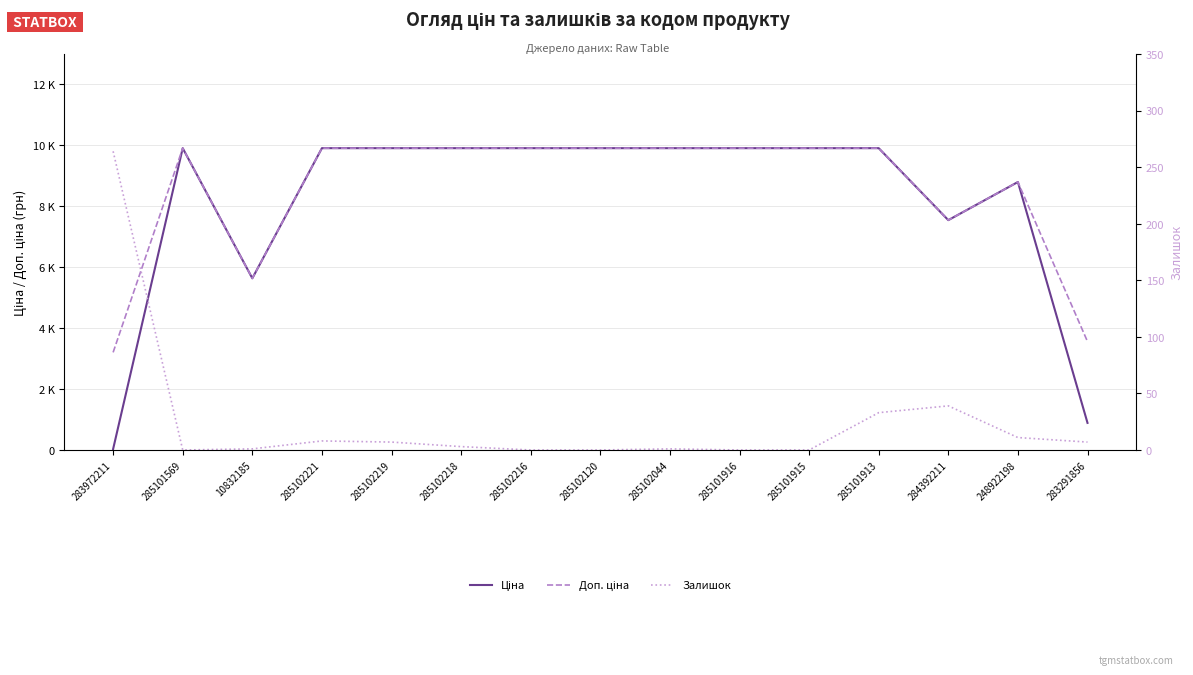

How many distinct data groups are displayed?

3